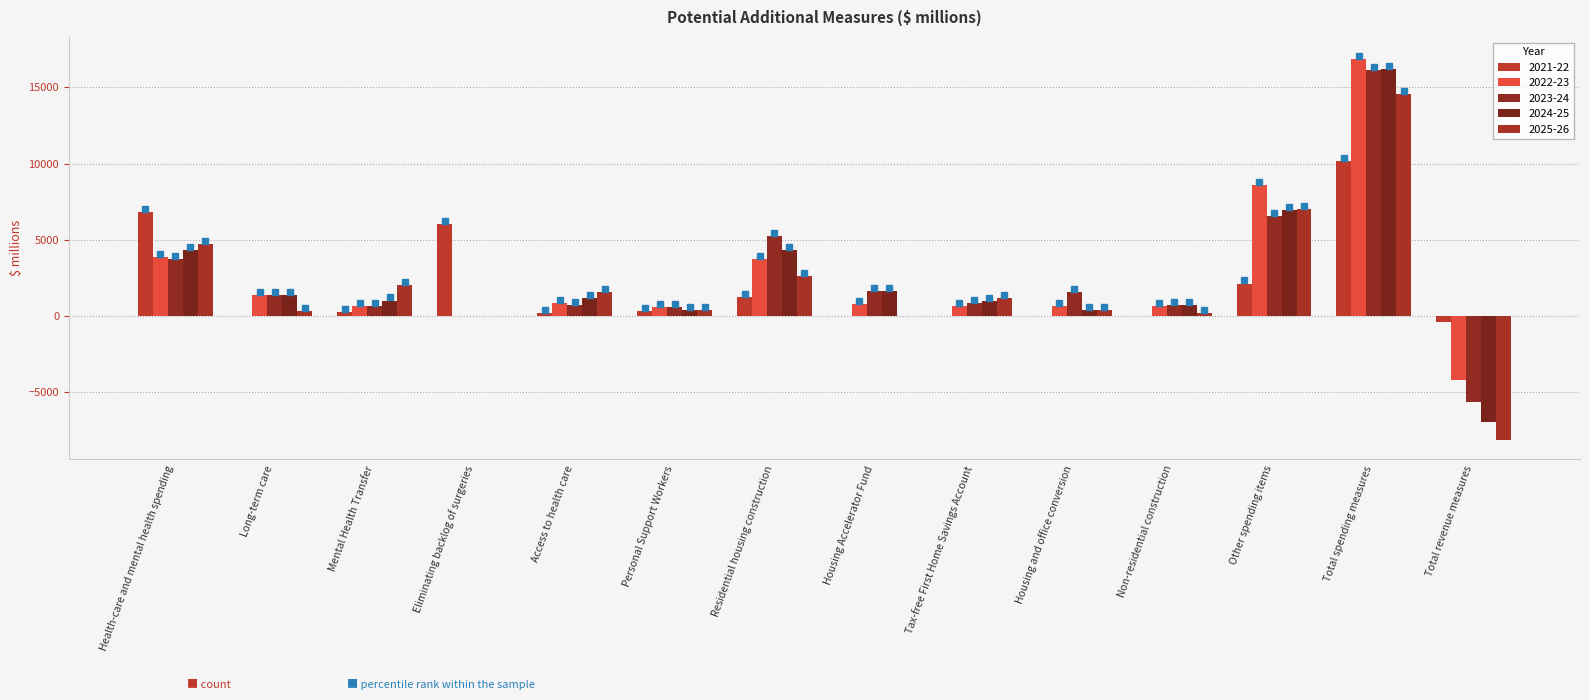

At Mental Health Transfer, list the series in order from largest to smallest.

2025-26, 2024-25, 2022-23, 2023-24, 2021-22